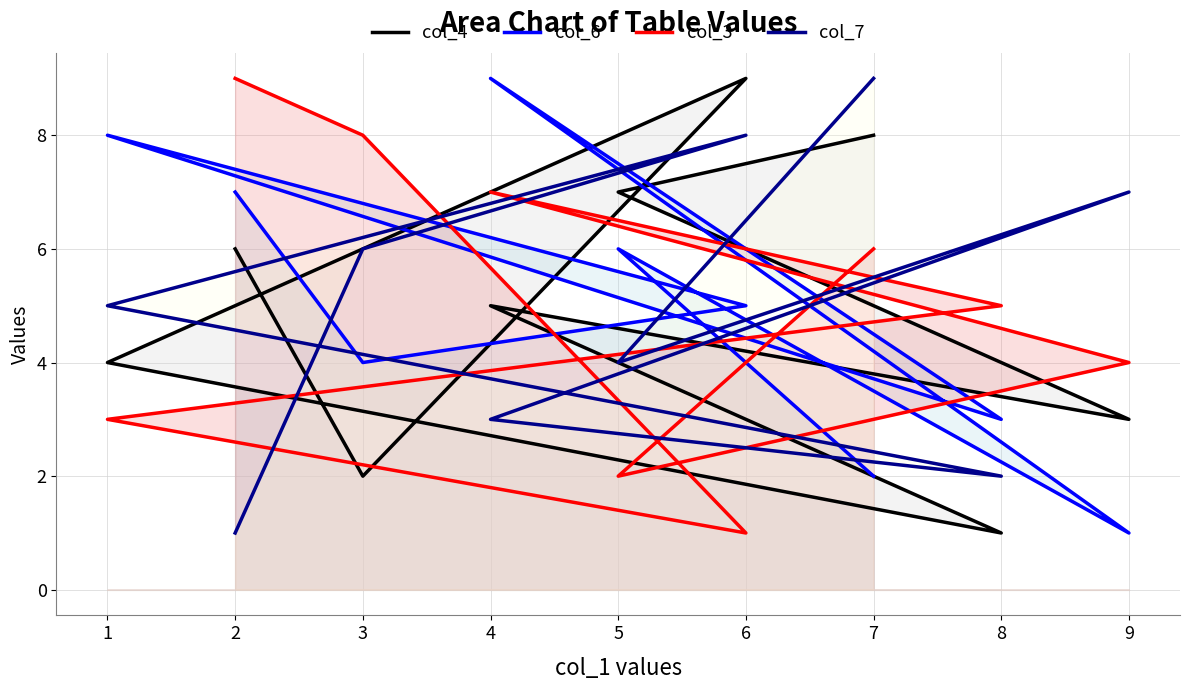

Reading right to left, extract all data points from this chart.

col_4: 6	2	9	4	1	5	3	7	8
col_6: 7	4	5	8	3	9	1	6	2
col_3: 9	8	1	3	5	7	4	2	6
col_7: 1	6	8	5	2	3	7	4	9